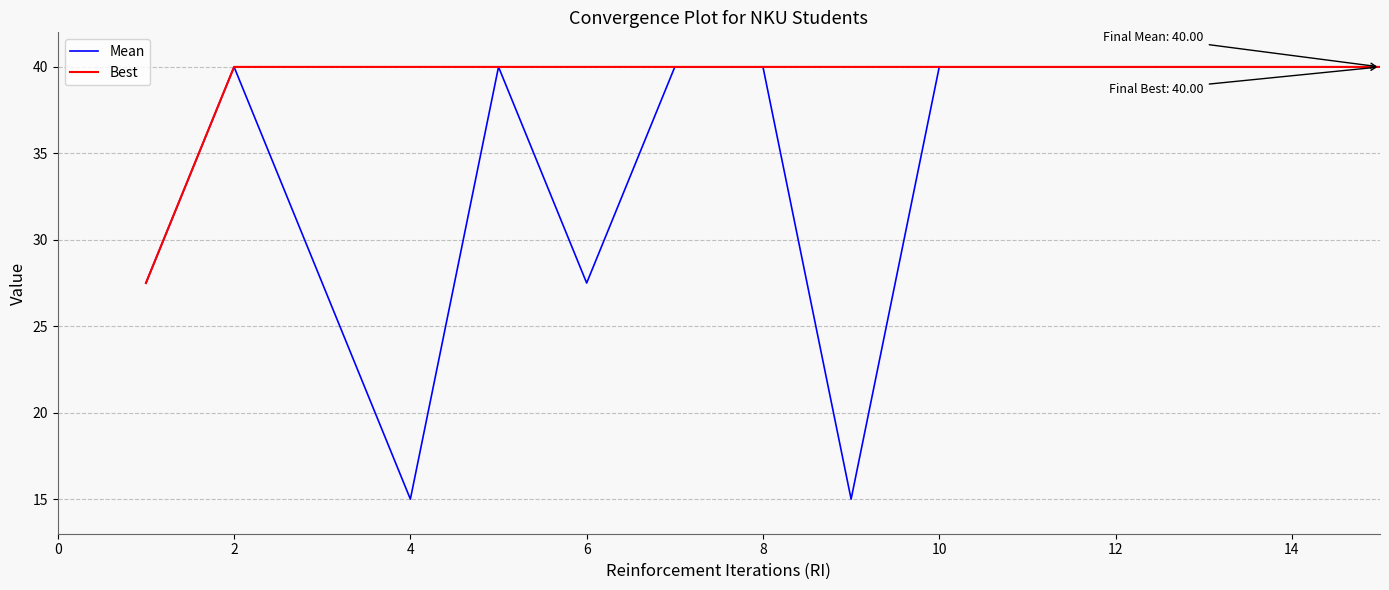

What is the average value of the Mean series?

34.2